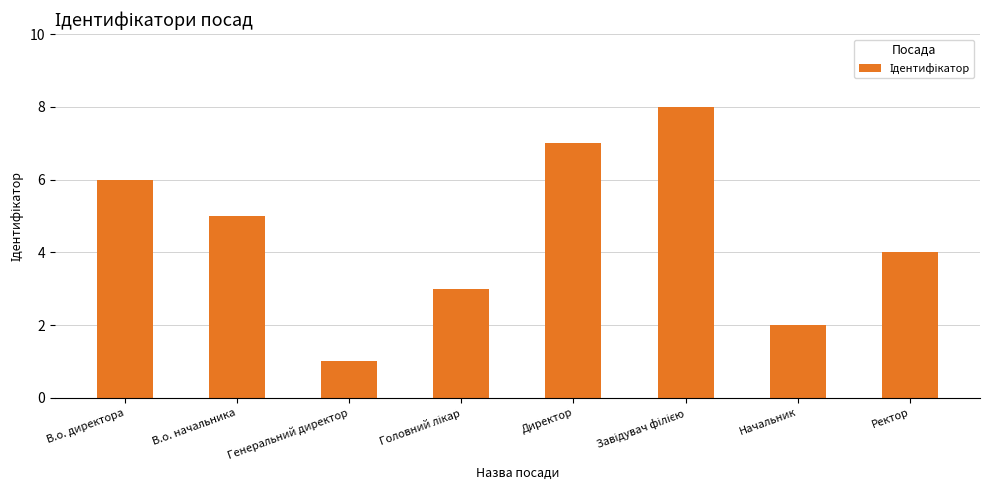

Is it true that the value at В.о. начальника is 3?

False